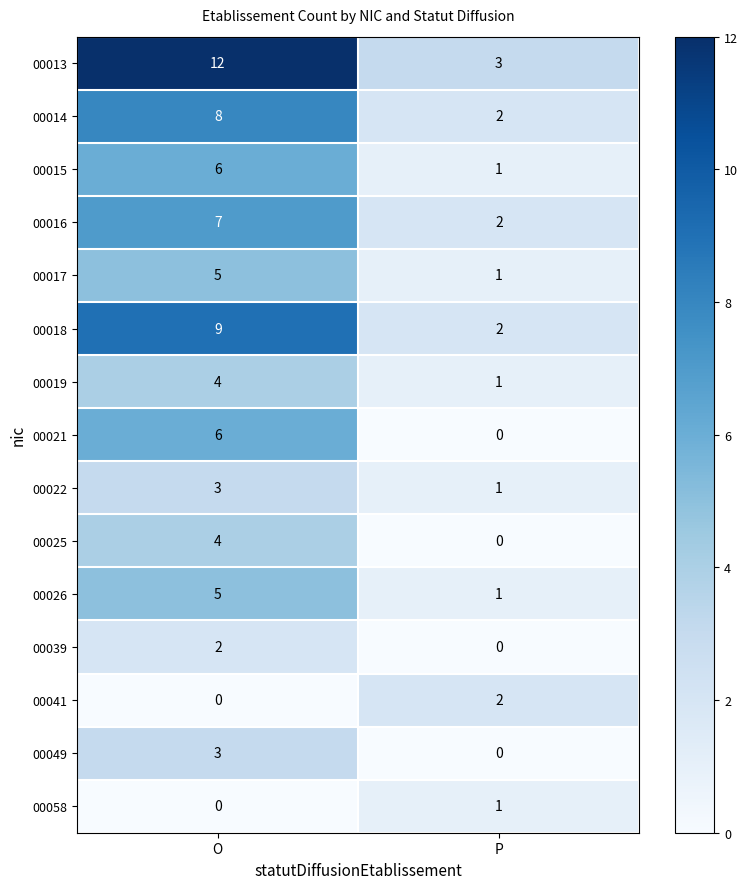

List the labels in order of 00022 value, largest first.

O, P